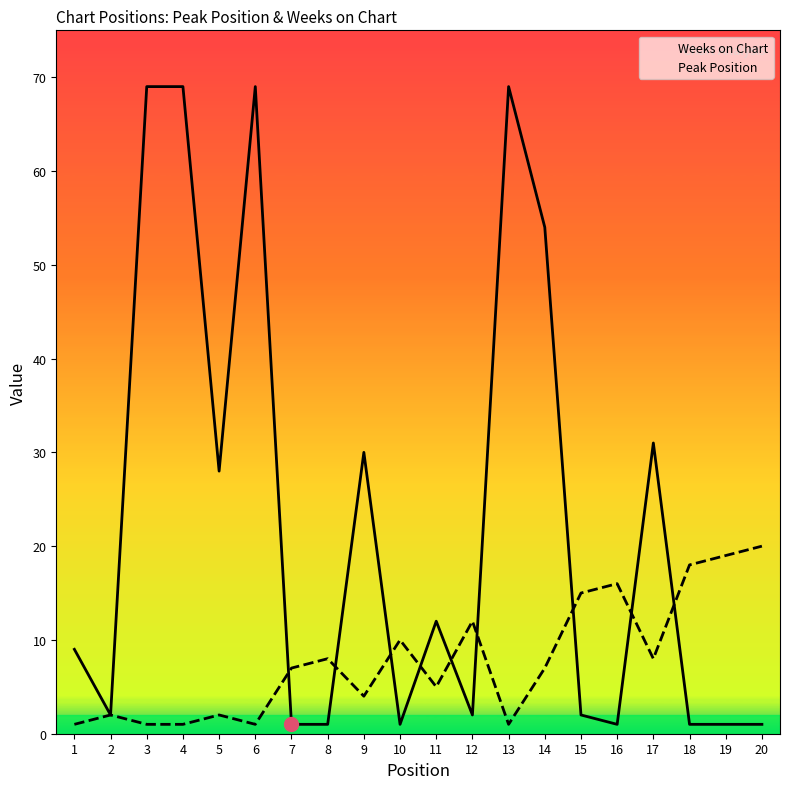

Where is the first local minimum for Peak Position?

6